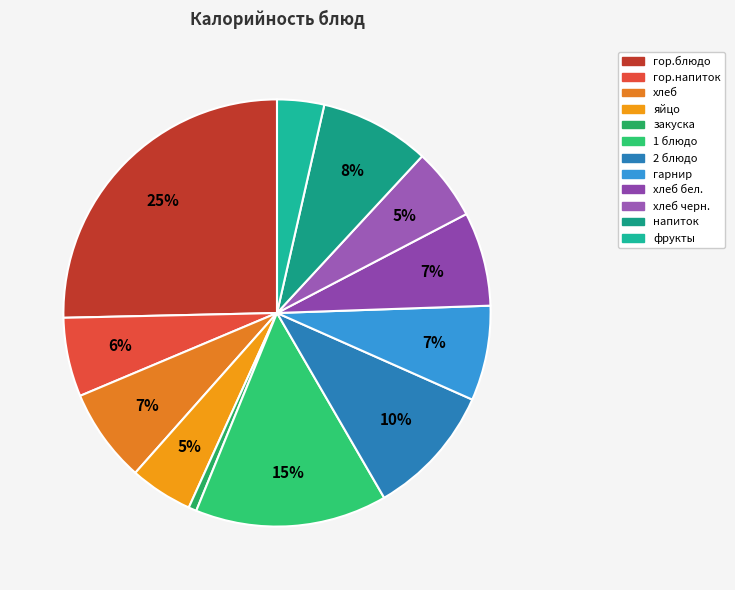

How many segments does this pie chart have?

12